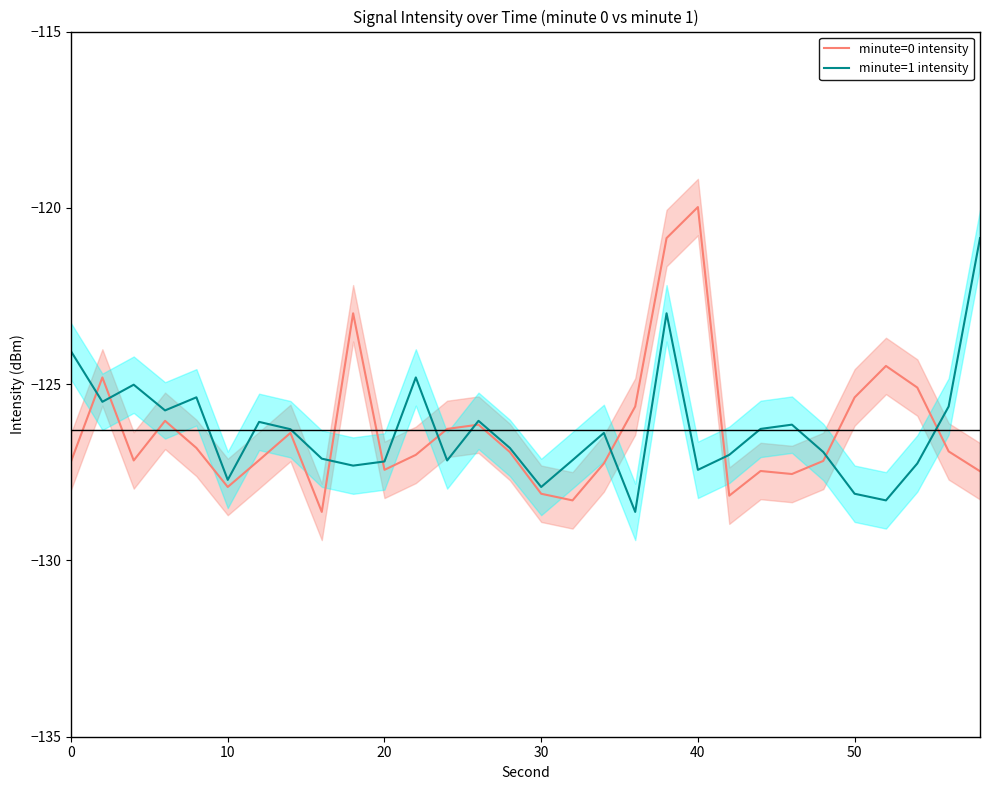

Which series has the largest range (max minus min)?

minute=0 intensity